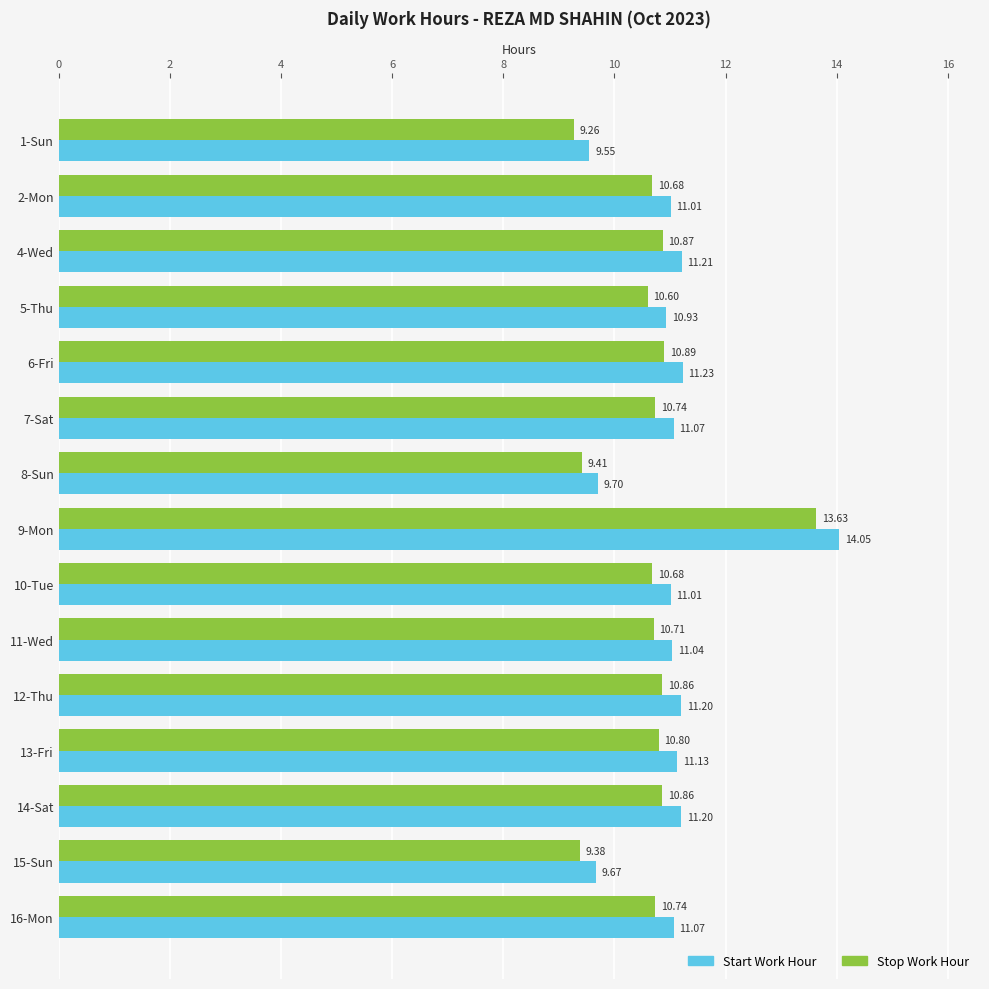

What are all the series names shown in the legend?

Start Work Hour, Stop Work Hour